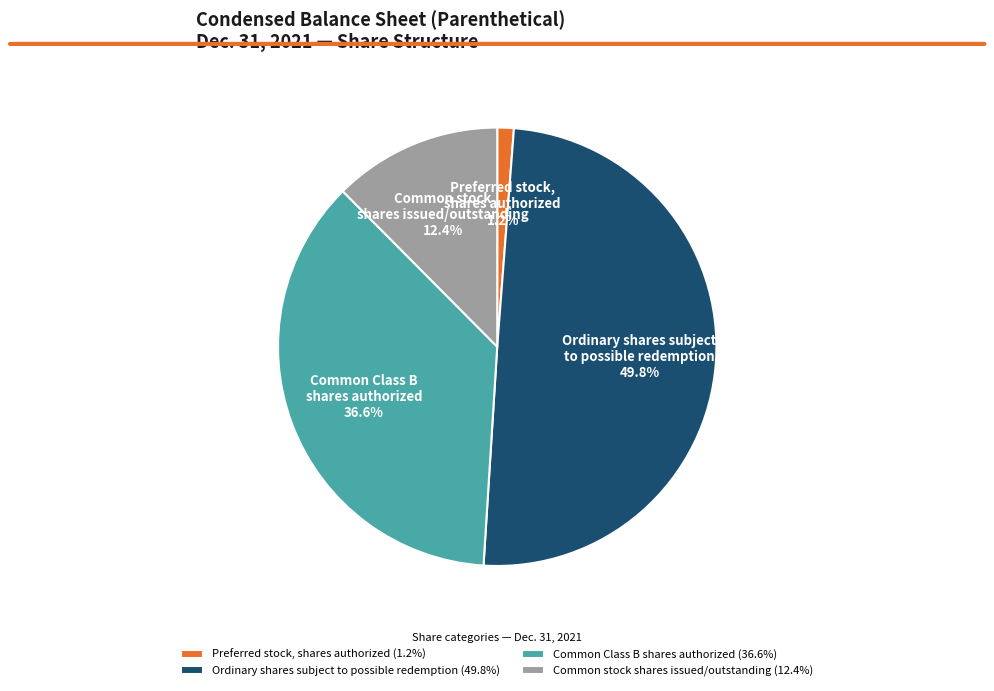

Does Common Class B shares authorized account for over 50% of the chart?

No